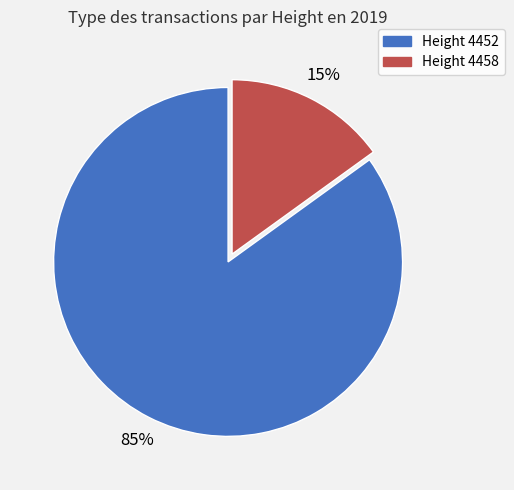

Is there a majority slice in this chart?

Yes